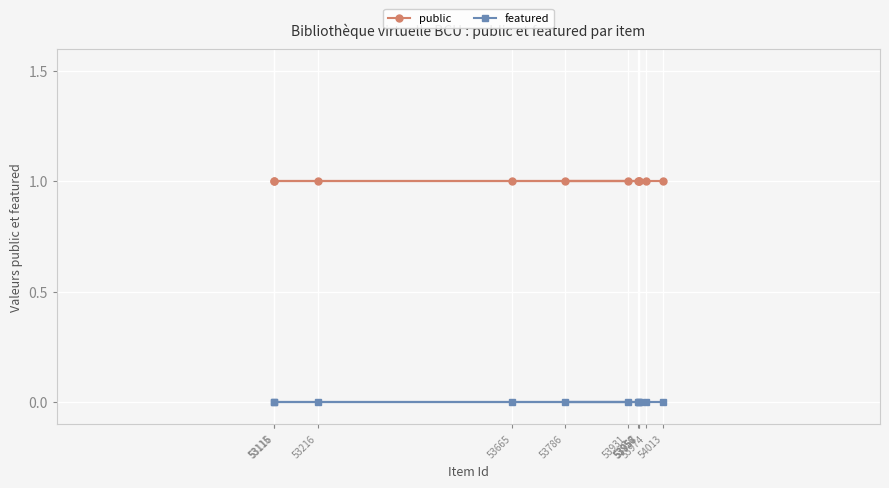

Where is featured nearest to the value 0?

53115